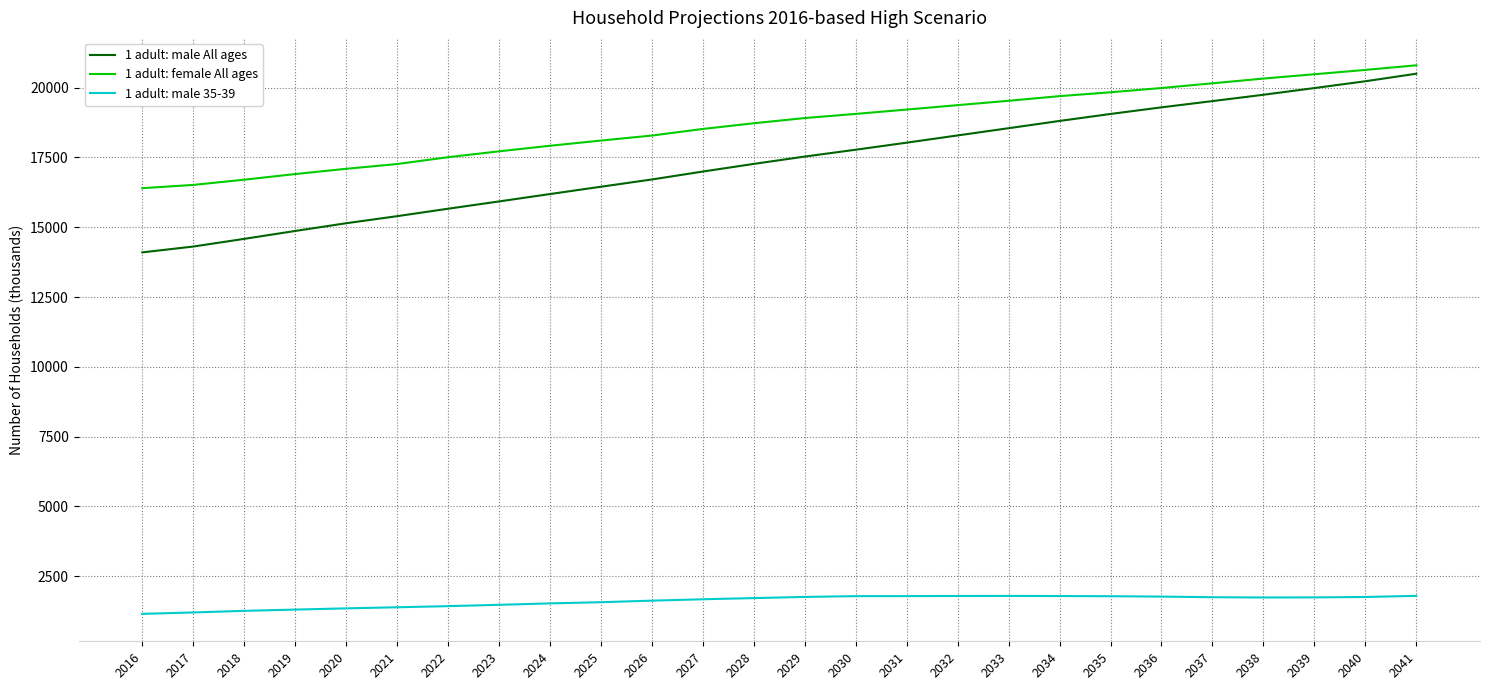

What is the minimum value for 1 adult: male All ages?

14100